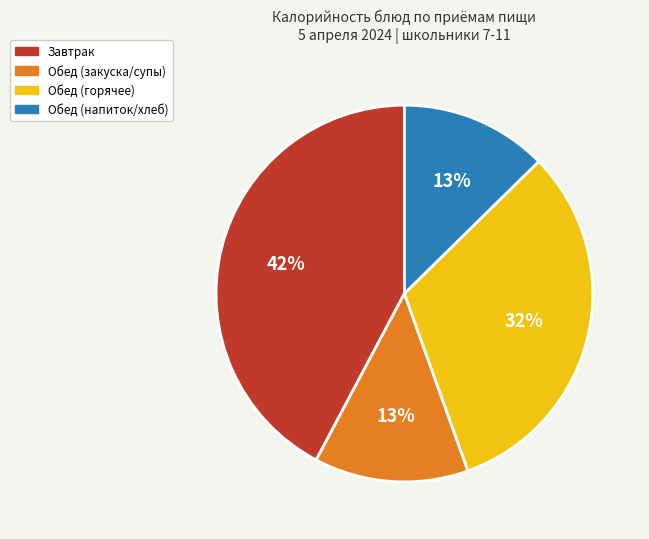

To the nearest percent, what is the average slice percentage?

25%